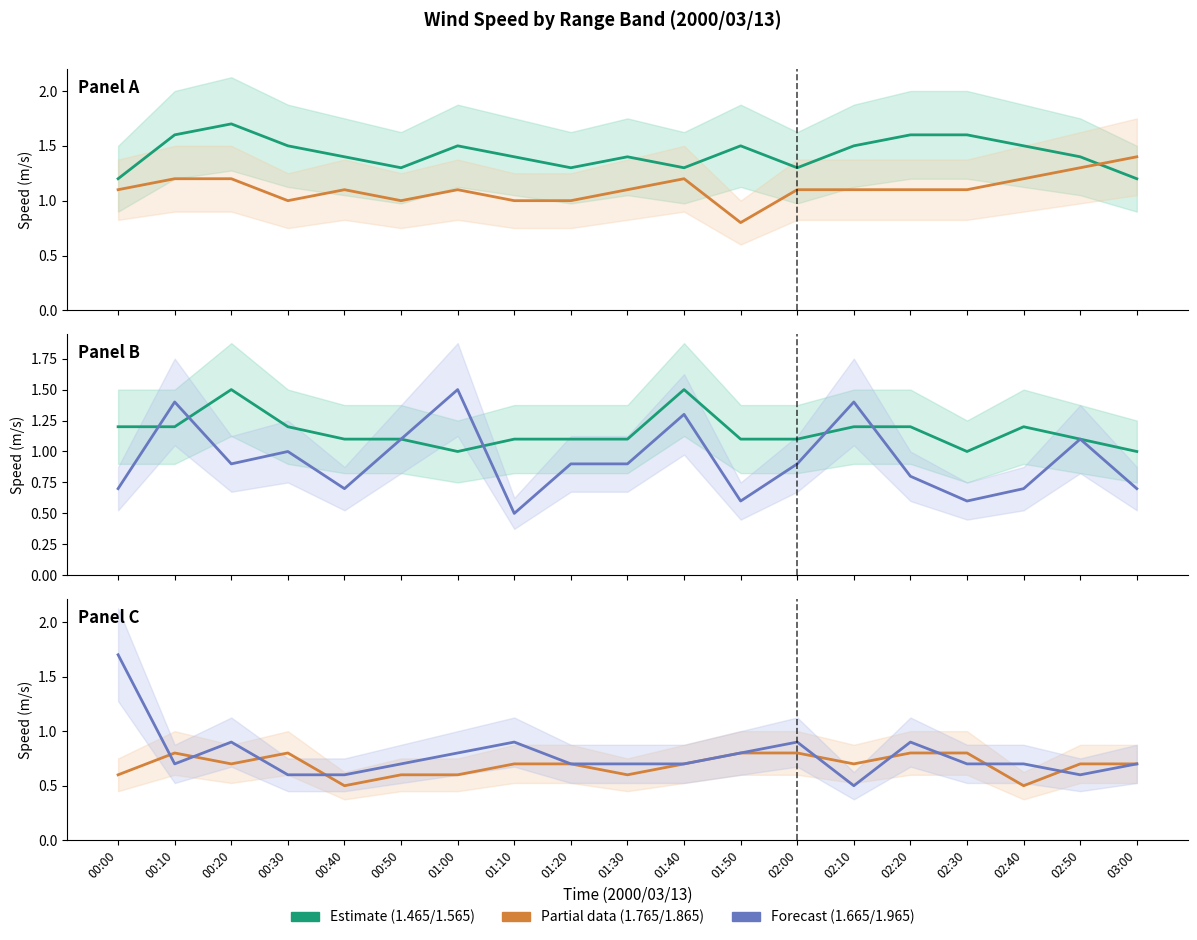

What is the label of the 11th point from the right?

01:20